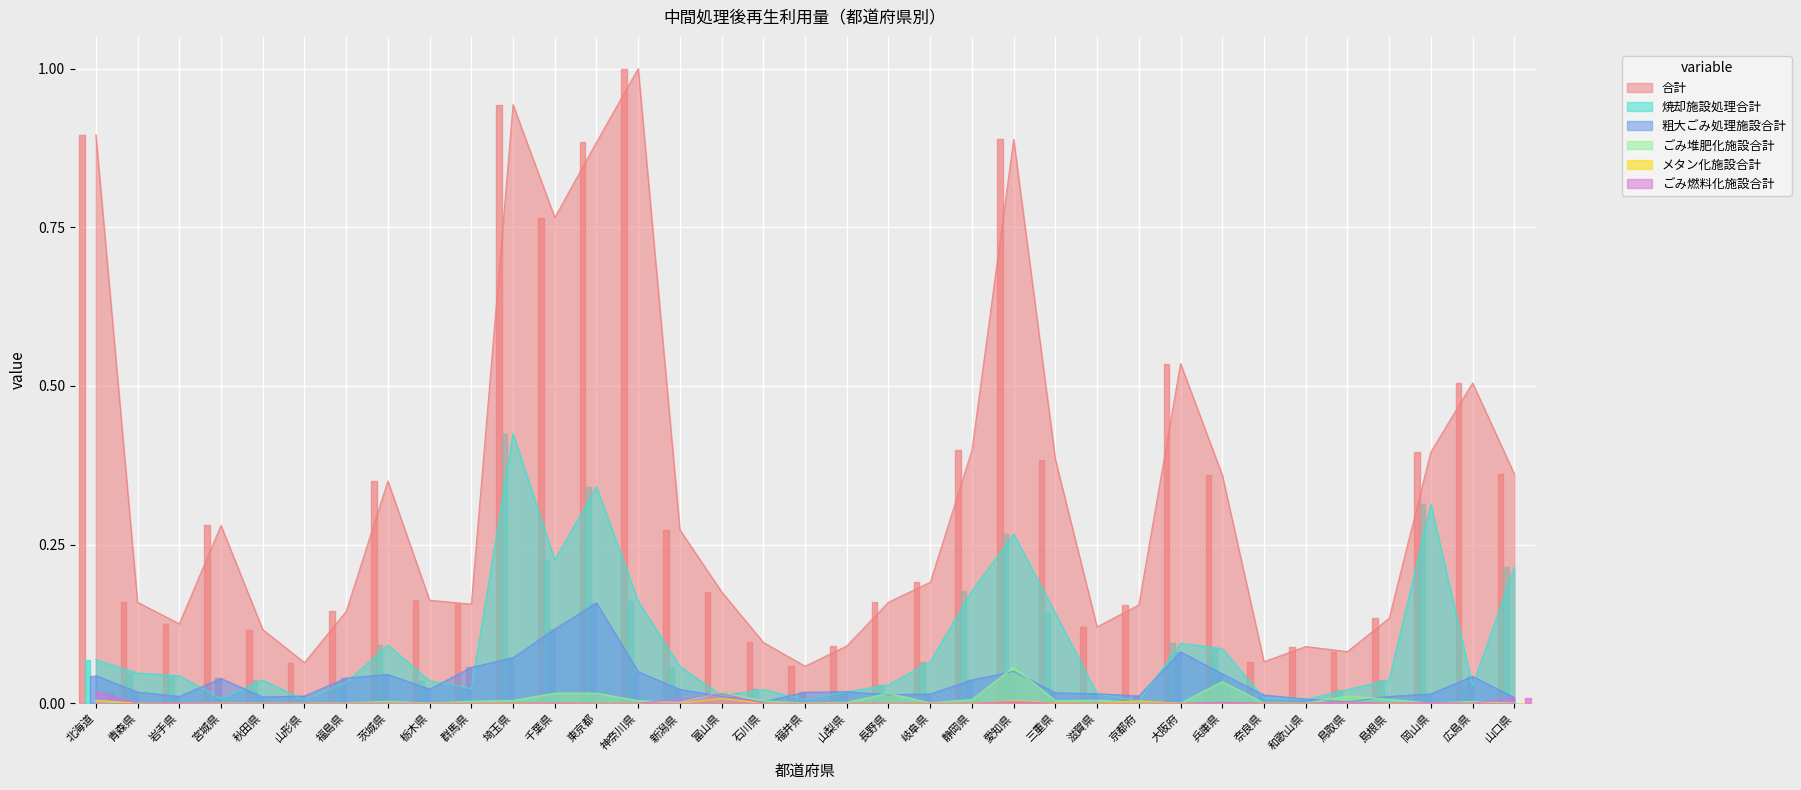

Which series has the widest spread of values?

合計